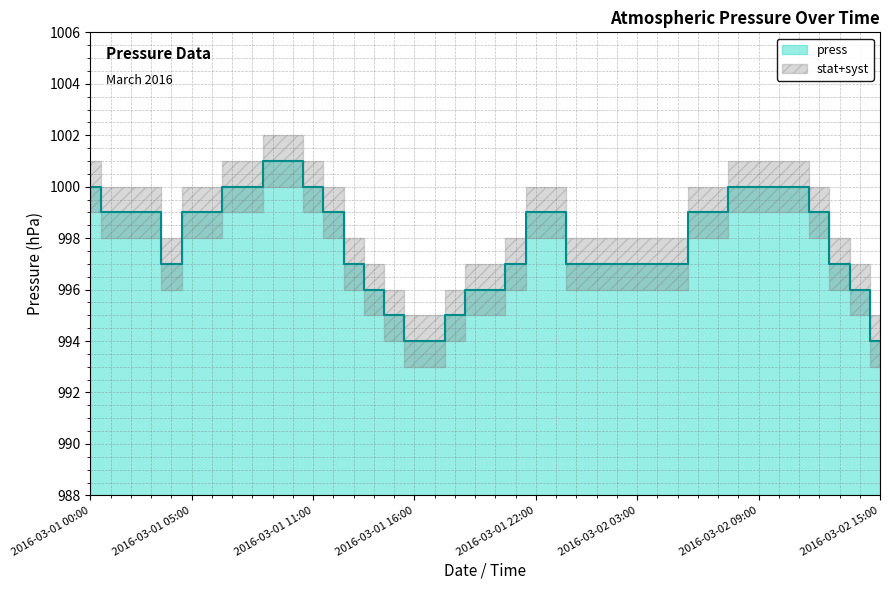

Reading left to right, extract all data points from this chart.

2016-03-01 00:00=1000	2016-03-01 01:00=999	2016-03-01 02:00=999	2016-03-01 03:00=999	2016-03-01 04:00=997	2016-03-01 05:00=999	2016-03-01 06:00=999	2016-03-01 07:00=1000	2016-03-01 08:00=1000	2016-03-01 09:00=1001	2016-03-01 10:00=1001	2016-03-01 11:00=1000	2016-03-01 12:00=999	2016-03-01 13:00=997	2016-03-01 14:00=996	2016-03-01 15:00=995	2016-03-01 16:00=994	2016-03-01 17:00=994	2016-03-01 18:00=995	2016-03-01 19:00=996	2016-03-01 20:00=996	2016-03-01 21:00=997	2016-03-01 22:00=999	2016-03-01 23:00=999	2016-03-02 00:00=997	2016-03-02 01:00=997	2016-03-02 02:00=997	2016-03-02 03:00=997	2016-03-02 04:00=997	2016-03-02 05:00=997	2016-03-02 06:00=999	2016-03-02 07:00=999	2016-03-02 08:00=1000	2016-03-02 09:00=1000	2016-03-02 10:00=1000	2016-03-02 11:00=1000	2016-03-02 12:00=999	2016-03-02 13:00=997	2016-03-02 14:00=996	2016-03-02 15:00=994